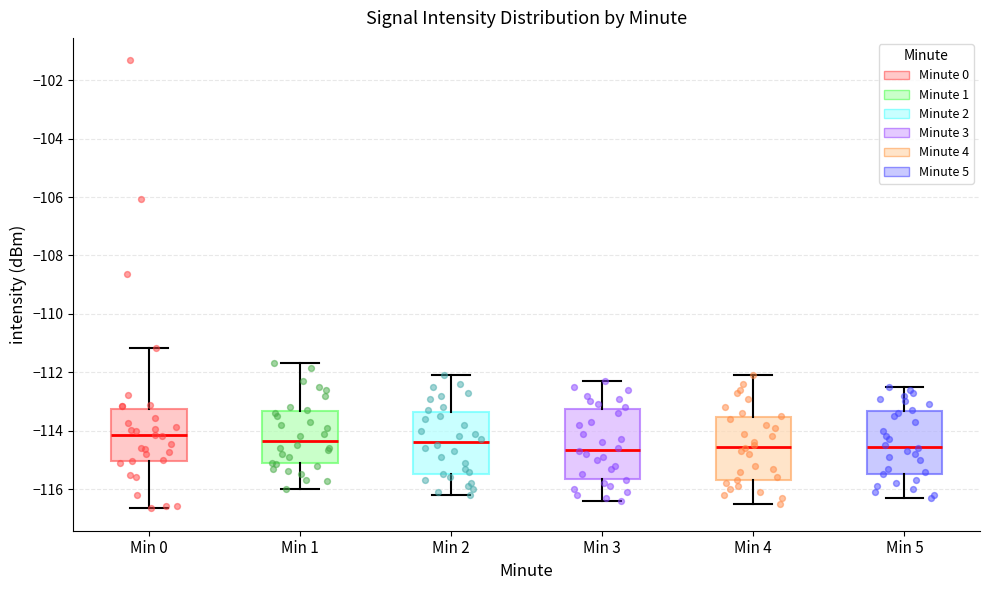

Where is the lower edge of the box for Min 2 on the y-axis? The values are not printed on the chart, so give them approximately, as read against the axis.

-115.4